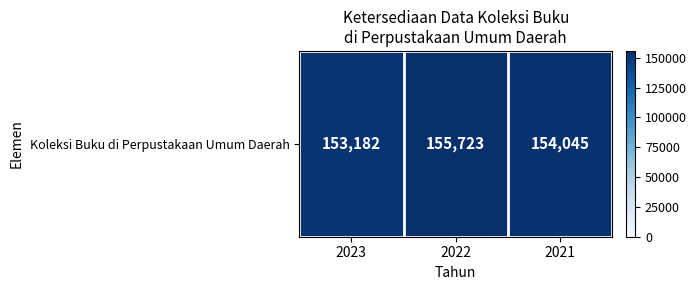

What is the sum of the values at 2021 and 2023?

307227